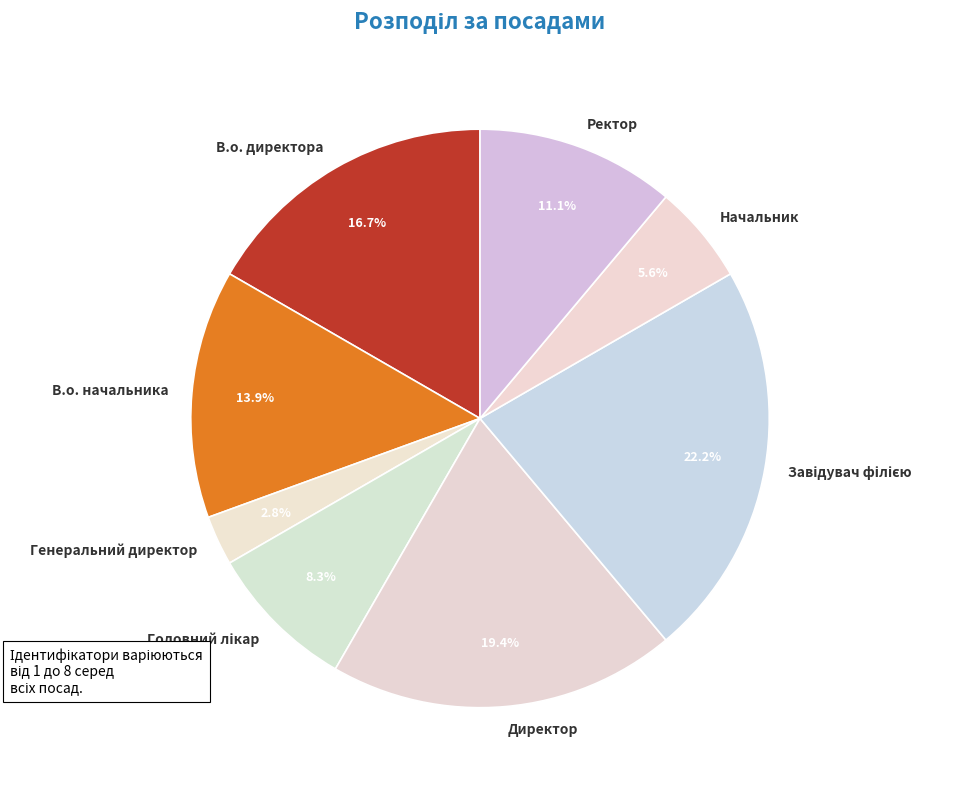

Is Директор the majority of the pie?

No